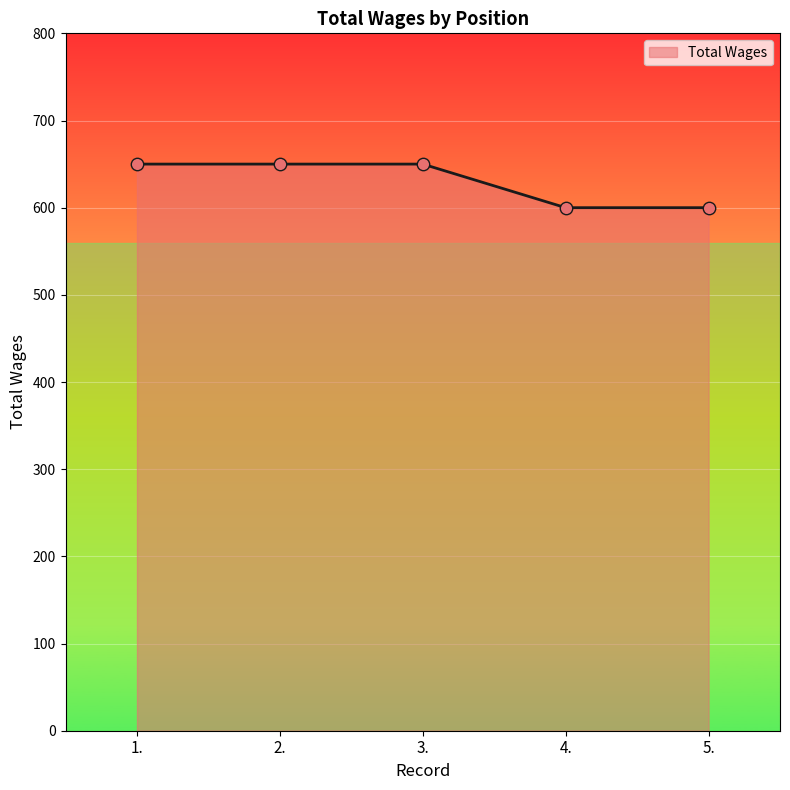

Approximately how many times larger is the value at 1. compared to 4.?

1.1